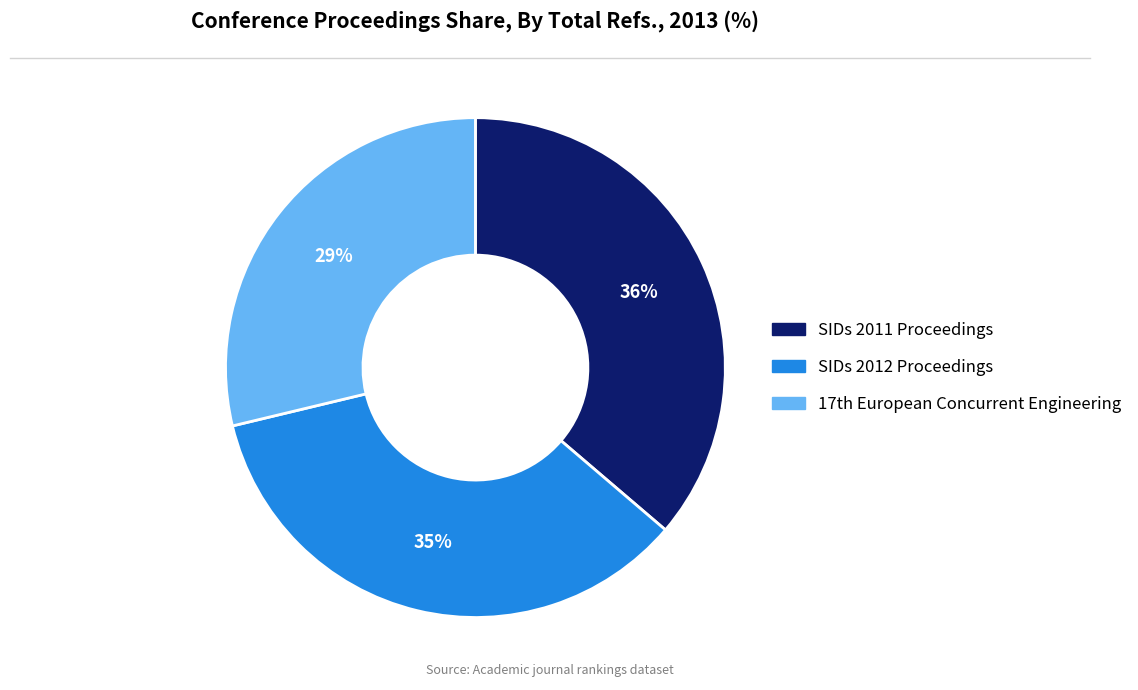

How many slices are in this pie chart?

3